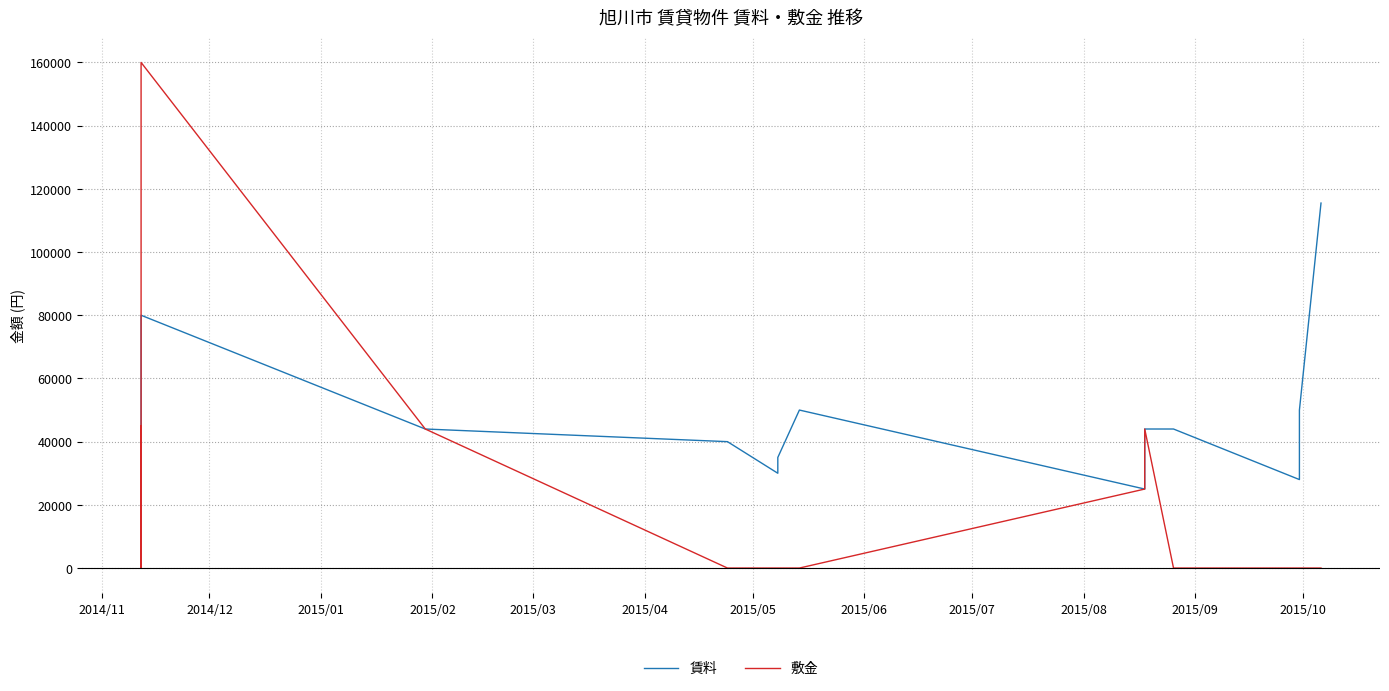

List the series in order of their overall mean, lowest first.

敷金, 賃料